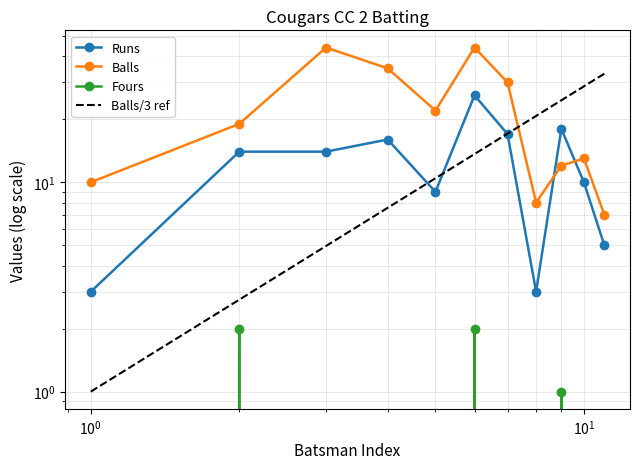

What is the difference between the maximum and minimum values in the Cougars CC 2 Batting - Balls series?

37